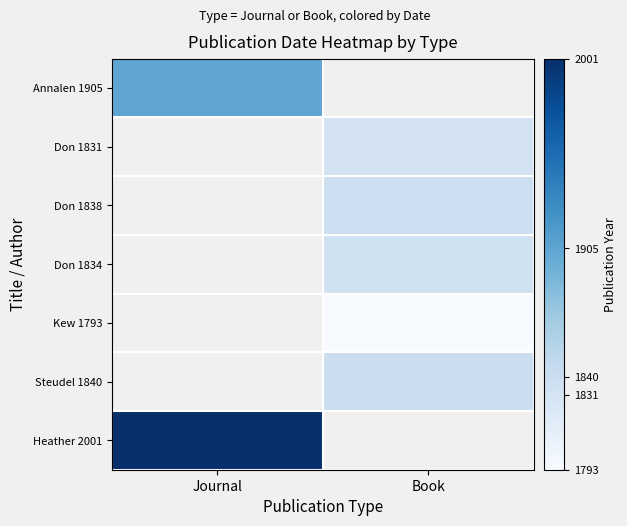

What value does the Heather 2001 series have at Journal?

2001.0